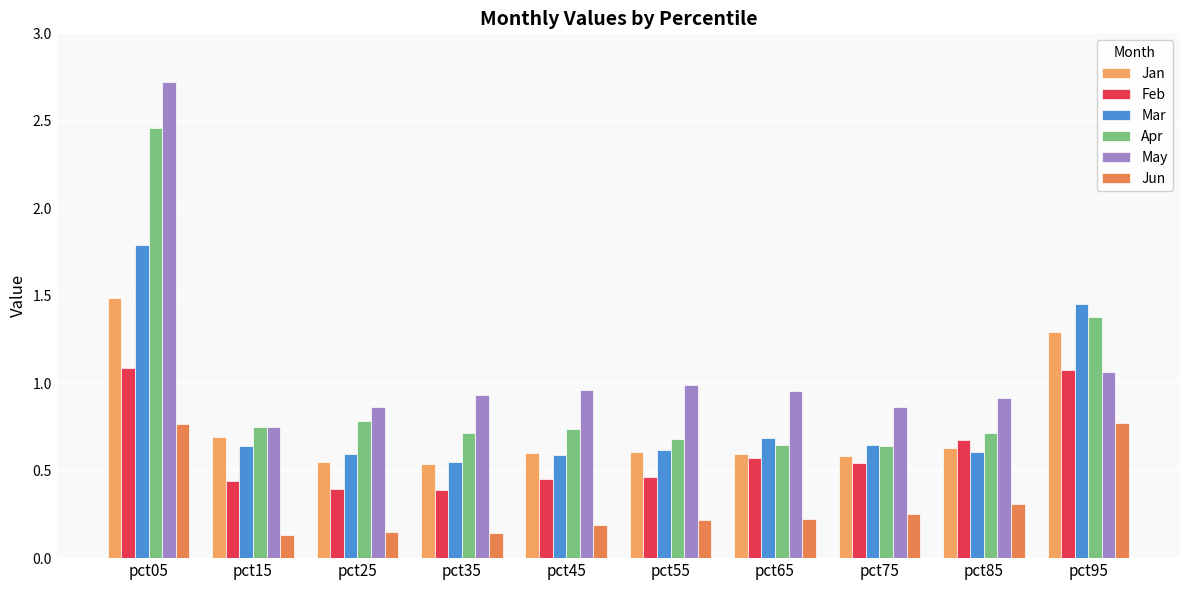

What is the value of the Feb bar at the 2nd from the left?

0.4